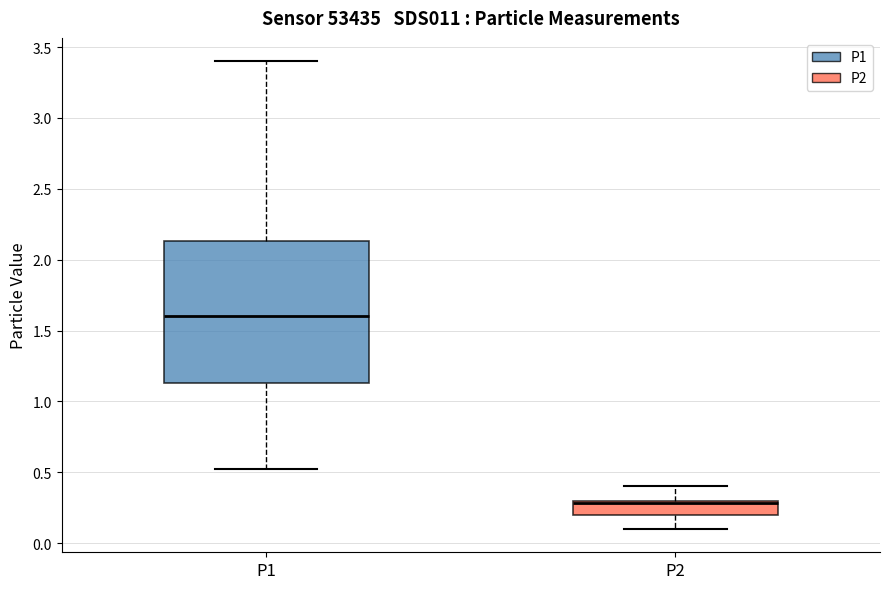

Which box's median line is the lowest?

P2